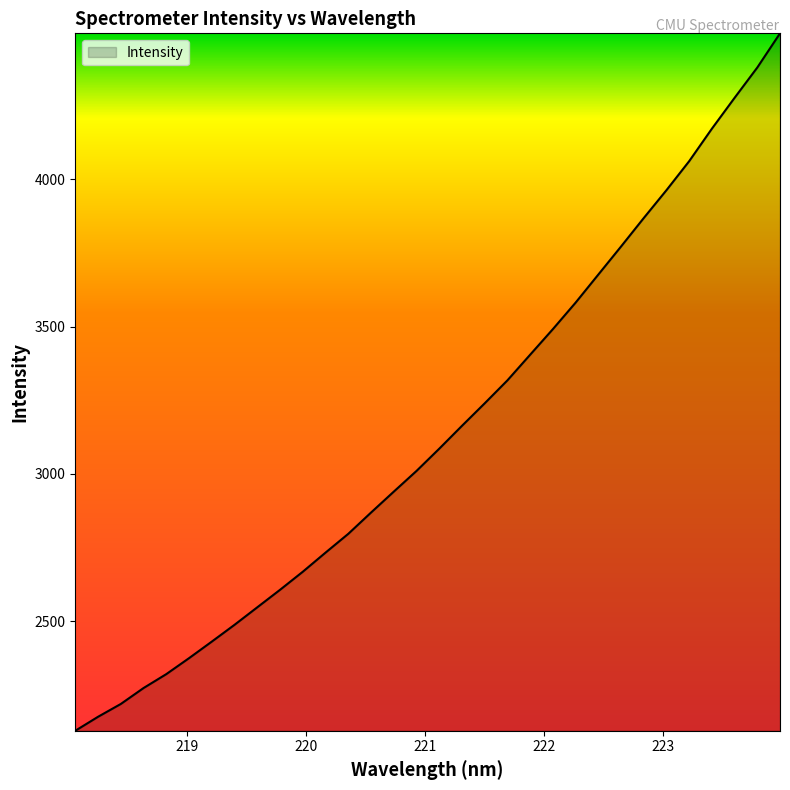

What is the greatest value displayed?

4496.0